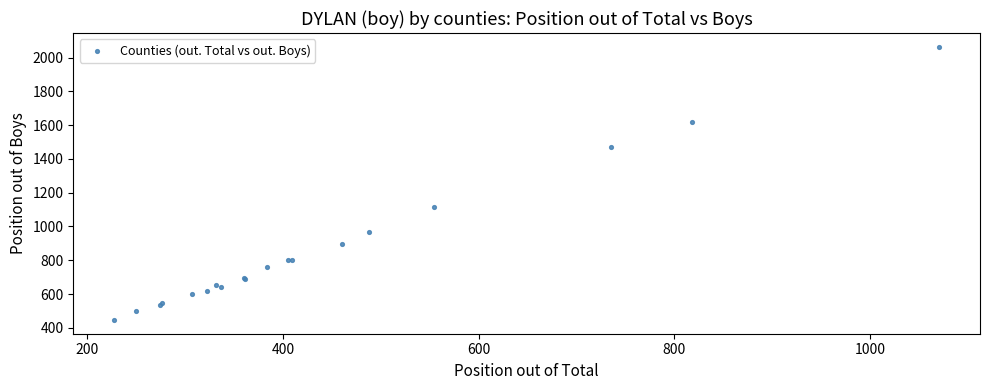

What Y value in the scatter plot is closest to 1255?

1113